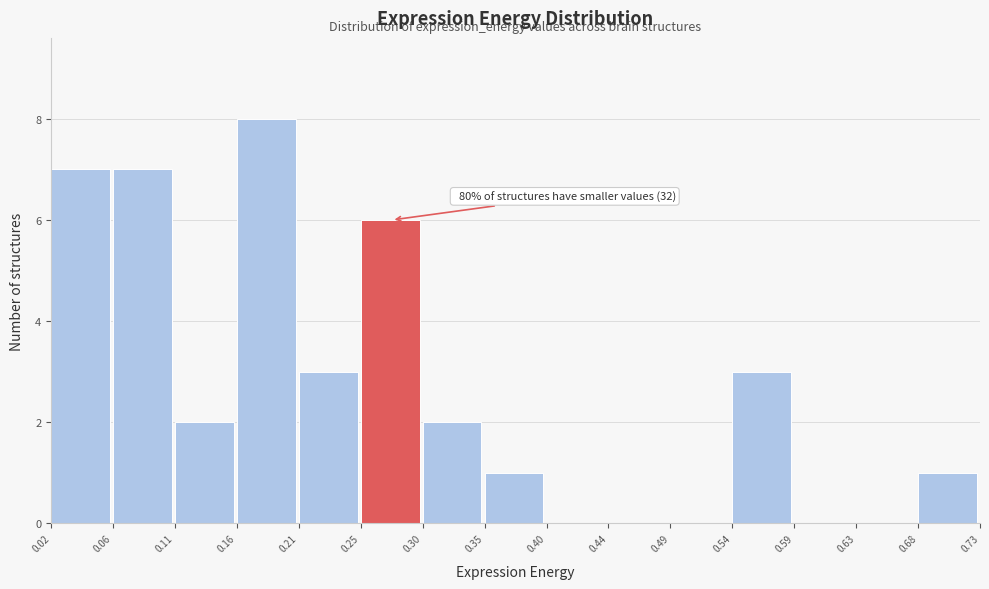

Which range on the x-axis has the tallest bar?

0.16 to 0.21